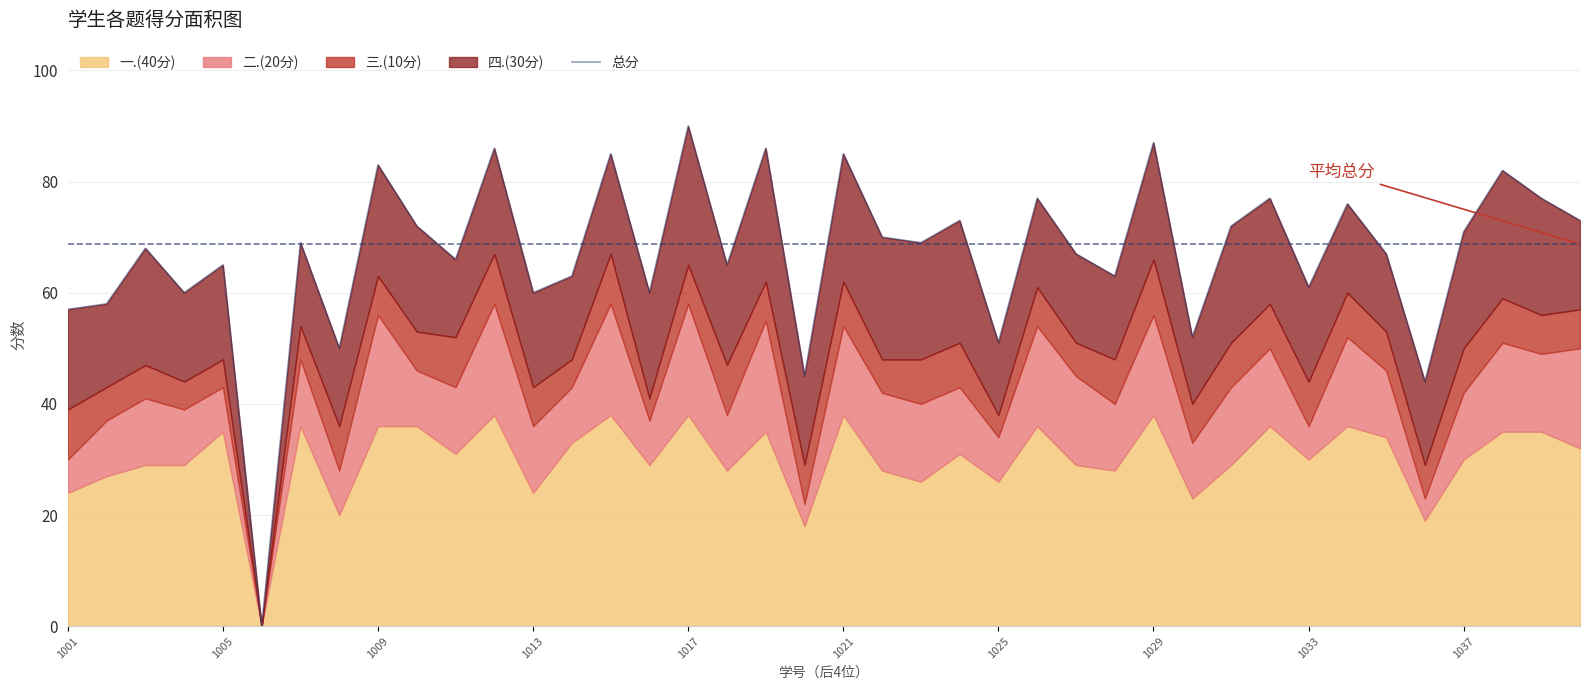

What is the difference between the maximum and minimum values?

90